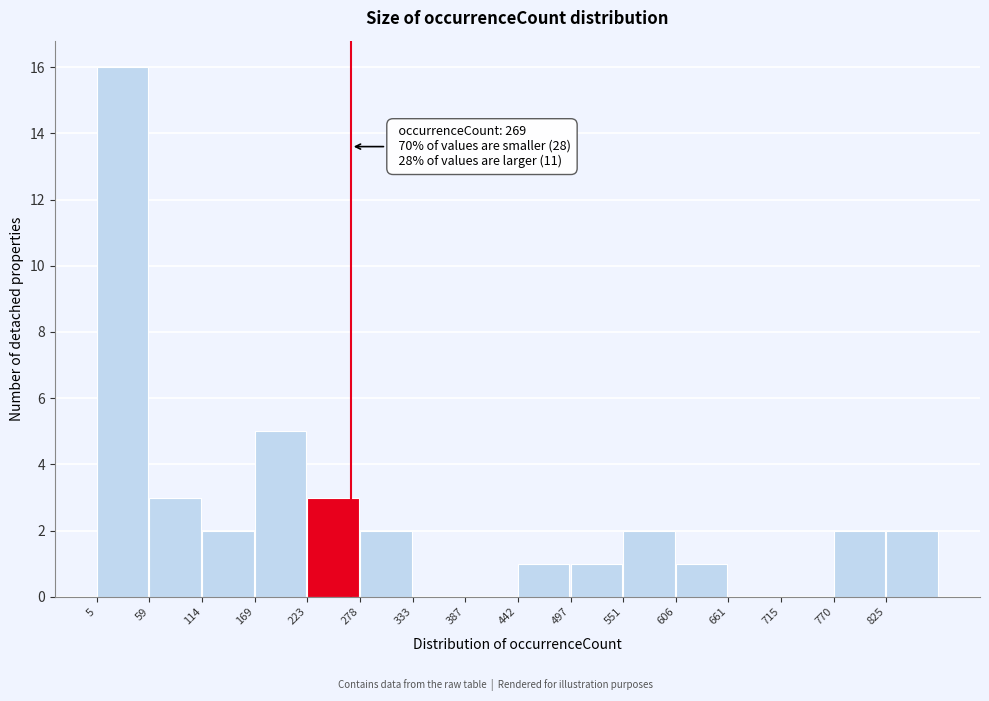

Which range on the x-axis has the tallest bar?

10 to 60